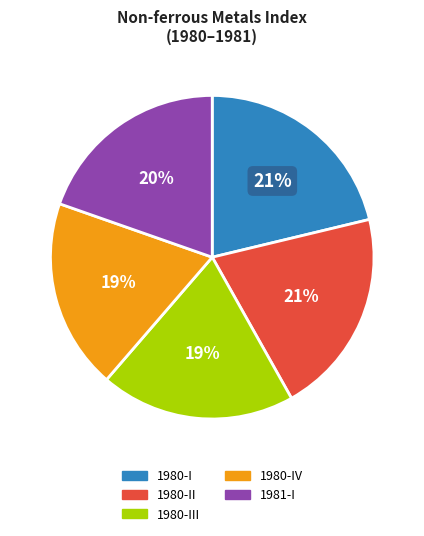

True or false: 1980-II accounts for 21% of the total.

True